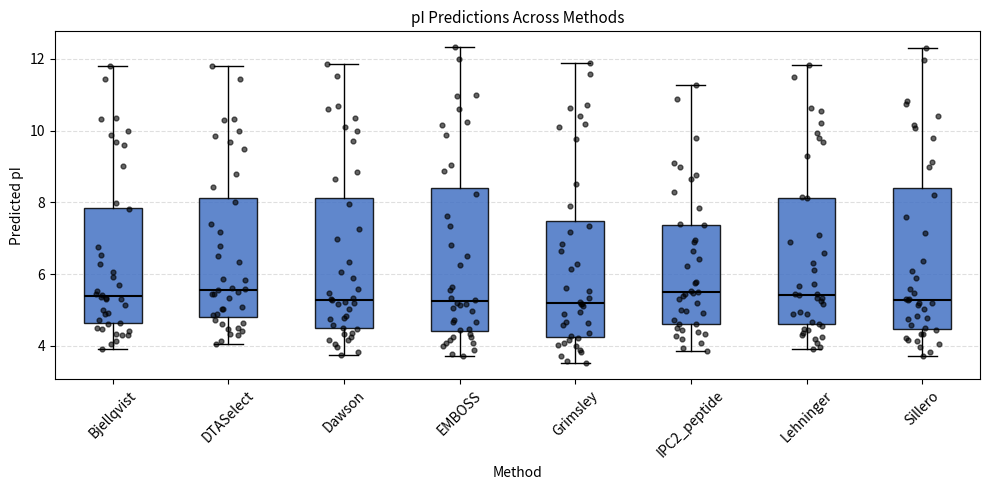

Reading left to right, read every box against the y-axis: the position of its median line, the range the box covers, and the ends of its whiskers. The values are not printed on the chart, so give them approximately, as read against the axis.

Bjellqvist: median 5.4, box 4.6 to 7.8, whiskers 4.0 to 11.8
DTASelect: median 5.6, box 4.8 to 8.2, whiskers 4.0 to 11.8
Dawson: median 5.2, box 4.4 to 8.2, whiskers 3.8 to 11.8
EMBOSS: median 5.2, box 4.4 to 8.4, whiskers 3.8 to 12.4
Grimsley: median 5.2, box 4.2 to 7.4, whiskers 3.6 to 11.8
IPC2_peptide: median 5.4, box 4.6 to 7.4, whiskers 3.8 to 11.2
Lehninger: median 5.4, box 4.6 to 8.2, whiskers 4.0 to 11.8
Sillero: median 5.2, box 4.4 to 8.4, whiskers 3.8 to 12.2